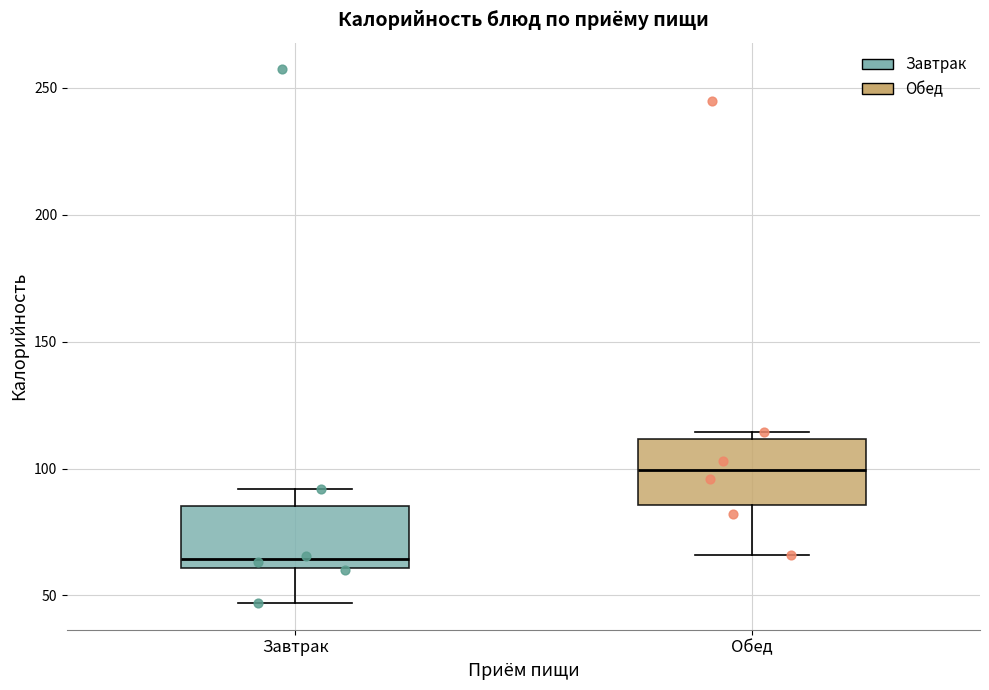

Where does the median line of the box for Обед sit on the y-axis? The values are not printed on the chart, so give them approximately, as read against the axis.

100